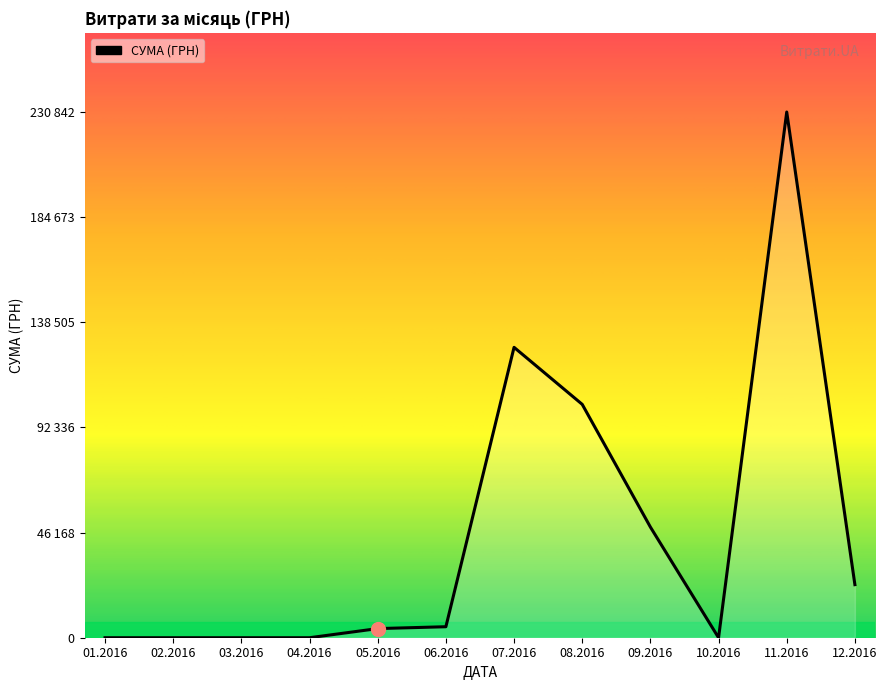

What is the difference between the maximum and minimum values?

230824.8